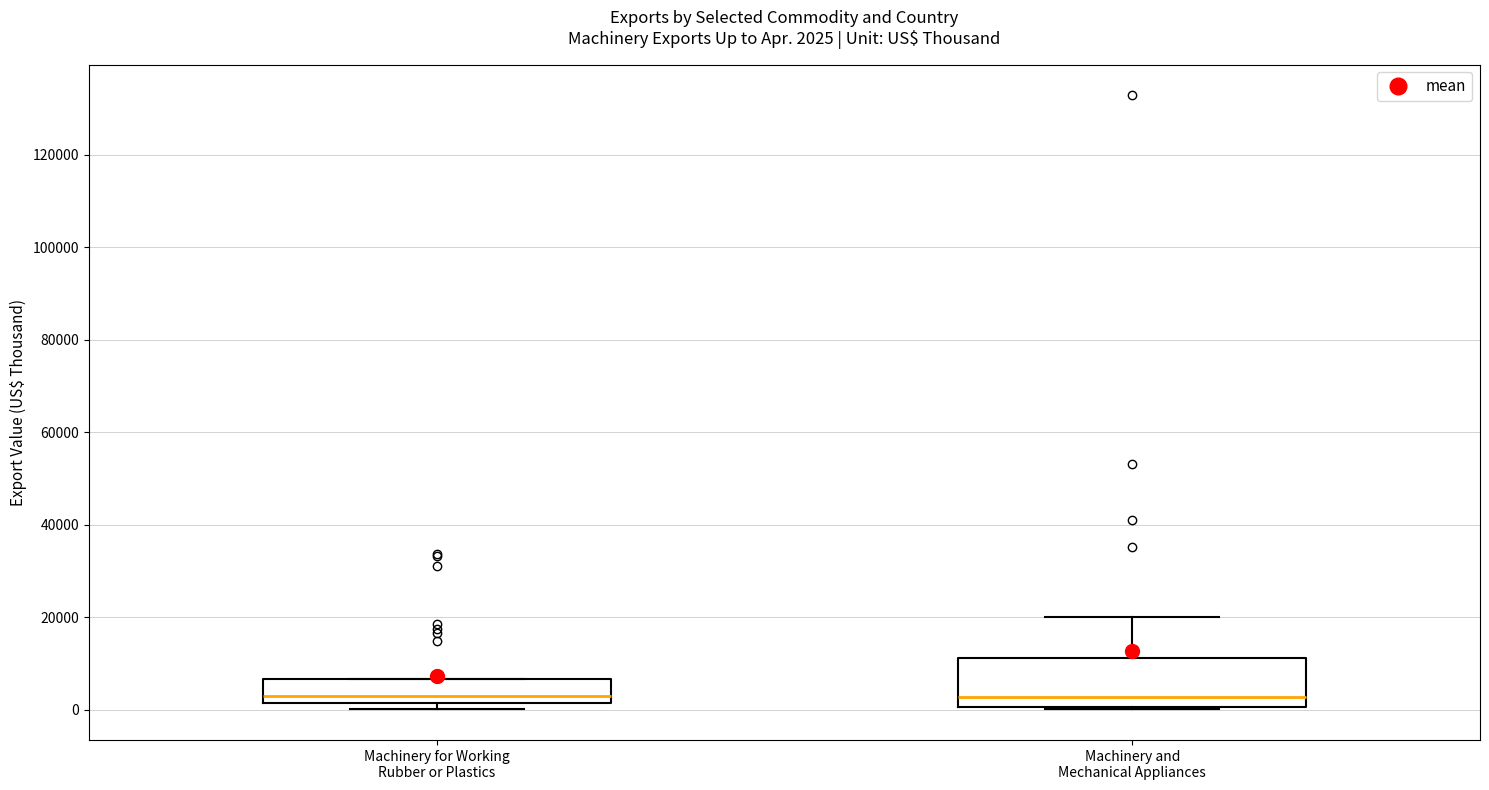

Comparing the boxes themselves (not the whiskers), which one is the tallest?

Machinery and Mechanical Appliances